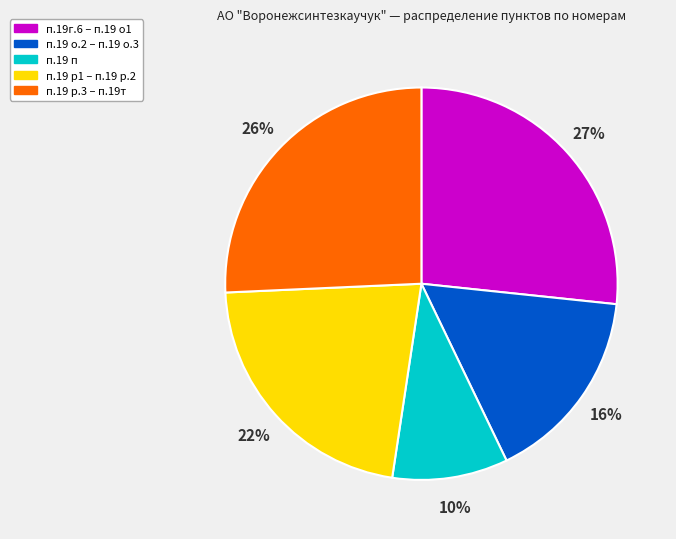

To the nearest percent, what is the average slice percentage?

20%